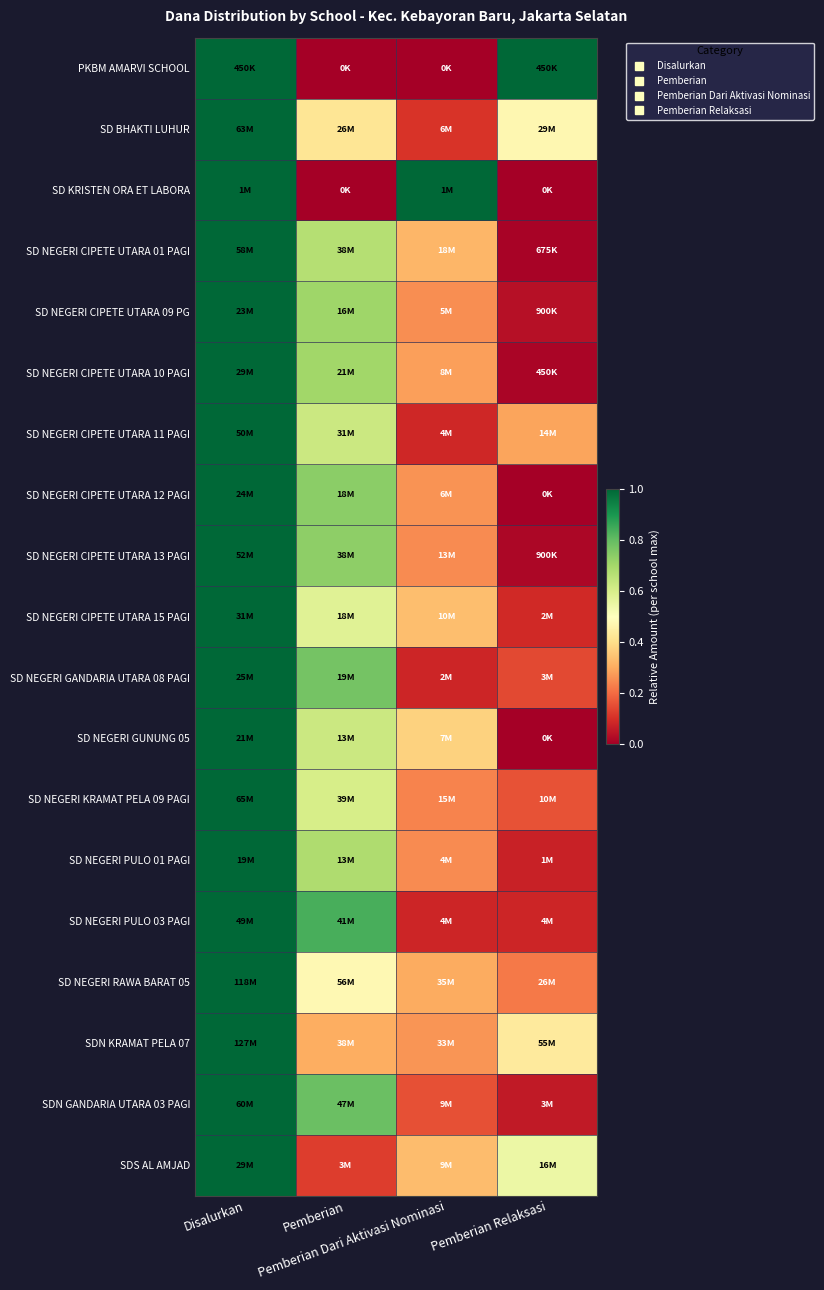

Reading left to right, transcribe all the data shown in this chart.

PKBM AMARVI SCHOOL: Disalurkan=1.0	Pemberian=0.0	Pemberian Dari Aktivasi Nominasi=0.0	Pemberian Relaksasi=1.0
SD BHAKTI LUHUR: Disalurkan=1.0	Pemberian=0.4	Pemberian Dari Aktivasi Nominasi=0.1	Pemberian Relaksasi=0.5
SD KRISTEN ORA ET LABORA: Disalurkan=1.0	Pemberian=0.0	Pemberian Dari Aktivasi Nominasi=1.0	Pemberian Relaksasi=0.0
SD NEGERI CIPETE UTARA 01 PAGI: Disalurkan=1.0	Pemberian=0.7	Pemberian Dari Aktivasi Nominasi=0.3	Pemberian Relaksasi=0.0
SD NEGERI CIPETE UTARA 09 PG: Disalurkan=1.0	Pemberian=0.7	Pemberian Dari Aktivasi Nominasi=0.3	Pemberian Relaksasi=0.0
SD NEGERI CIPETE UTARA 10 PAGI: Disalurkan=1.0	Pemberian=0.7	Pemberian Dari Aktivasi Nominasi=0.3	Pemberian Relaksasi=0.0
SD NEGERI CIPETE UTARA 11 PAGI: Disalurkan=1.0	Pemberian=0.6	Pemberian Dari Aktivasi Nominasi=0.1	Pemberian Relaksasi=0.3
SD NEGERI CIPETE UTARA 12 PAGI: Disalurkan=1.0	Pemberian=0.7	Pemberian Dari Aktivasi Nominasi=0.3	Pemberian Relaksasi=0.0
SD NEGERI CIPETE UTARA 13 PAGI: Disalurkan=1.0	Pemberian=0.7	Pemberian Dari Aktivasi Nominasi=0.2	Pemberian Relaksasi=0.0
SD NEGERI CIPETE UTARA 15 PAGI: Disalurkan=1.0	Pemberian=0.6	Pemberian Dari Aktivasi Nominasi=0.3	Pemberian Relaksasi=0.1
SD NEGERI GANDARIA UTARA 08 PAGI: Disalurkan=1.0	Pemberian=0.8	Pemberian Dari Aktivasi Nominasi=0.1	Pemberian Relaksasi=0.1
SD NEGERI GUNUNG 05: Disalurkan=1.0	Pemberian=0.6	Pemberian Dari Aktivasi Nominasi=0.4	Pemberian Relaksasi=0.0
SD NEGERI KRAMAT PELA 09 PAGI: Disalurkan=1.0	Pemberian=0.6	Pemberian Dari Aktivasi Nominasi=0.2	Pemberian Relaksasi=0.2
SD NEGERI PULO 01 PAGI: Disalurkan=1.0	Pemberian=0.7	Pemberian Dari Aktivasi Nominasi=0.2	Pemberian Relaksasi=0.1
SD NEGERI PULO 03 PAGI: Disalurkan=1.0	Pemberian=0.8	Pemberian Dari Aktivasi Nominasi=0.1	Pemberian Relaksasi=0.1
SD NEGERI RAWA BARAT 05: Disalurkan=1.0	Pemberian=0.5	Pemberian Dari Aktivasi Nominasi=0.3	Pemberian Relaksasi=0.2
SDN KRAMAT PELA 07: Disalurkan=1.0	Pemberian=0.3	Pemberian Dari Aktivasi Nominasi=0.3	Pemberian Relaksasi=0.4
SDN GANDARIA UTARA 03 PAGI: Disalurkan=1.0	Pemberian=0.8	Pemberian Dari Aktivasi Nominasi=0.2	Pemberian Relaksasi=0.1
SDS AL AMJAD: Disalurkan=1.0	Pemberian=0.1	Pemberian Dari Aktivasi Nominasi=0.3	Pemberian Relaksasi=0.5